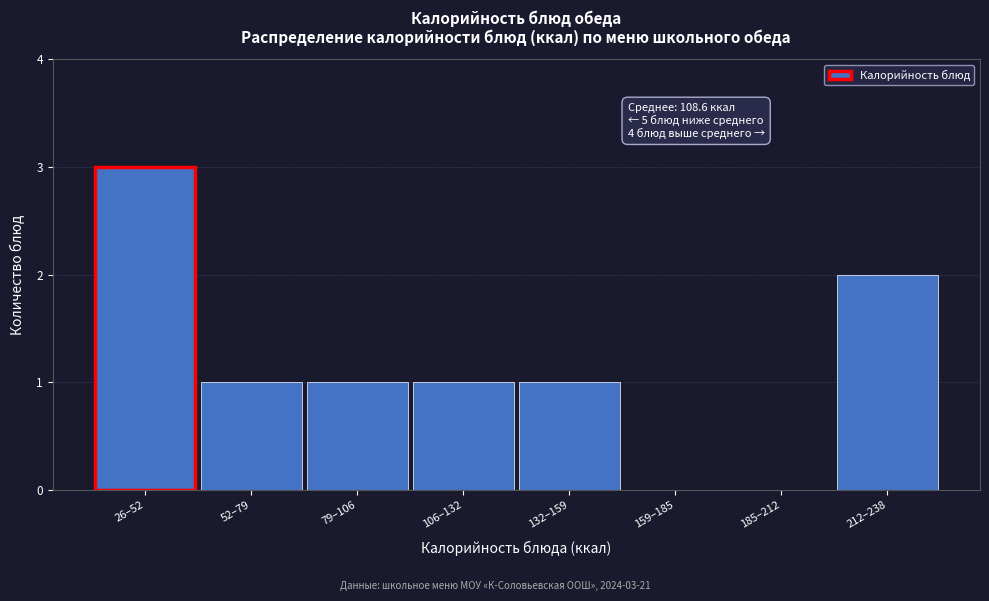

Reading left to right, transcribe all the data shown in this chart.

26–52=3	52–79=1	79–106=1	106–132=1	132–159=1	159–185=0	185–212=0	212–238=2